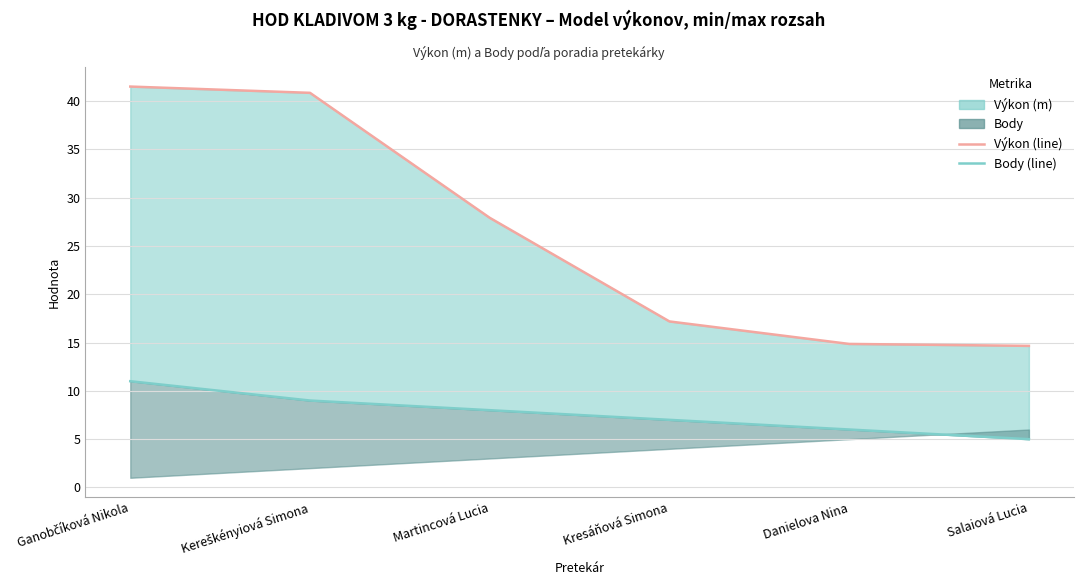

Rank the categories by Výkon (line) value from highest to lowest.

Ganobčíková Nikola, Kereškényiová Simona, Martincová Lucia, Kresáňová Simona, Danielova Nina, Salaiová Lucia